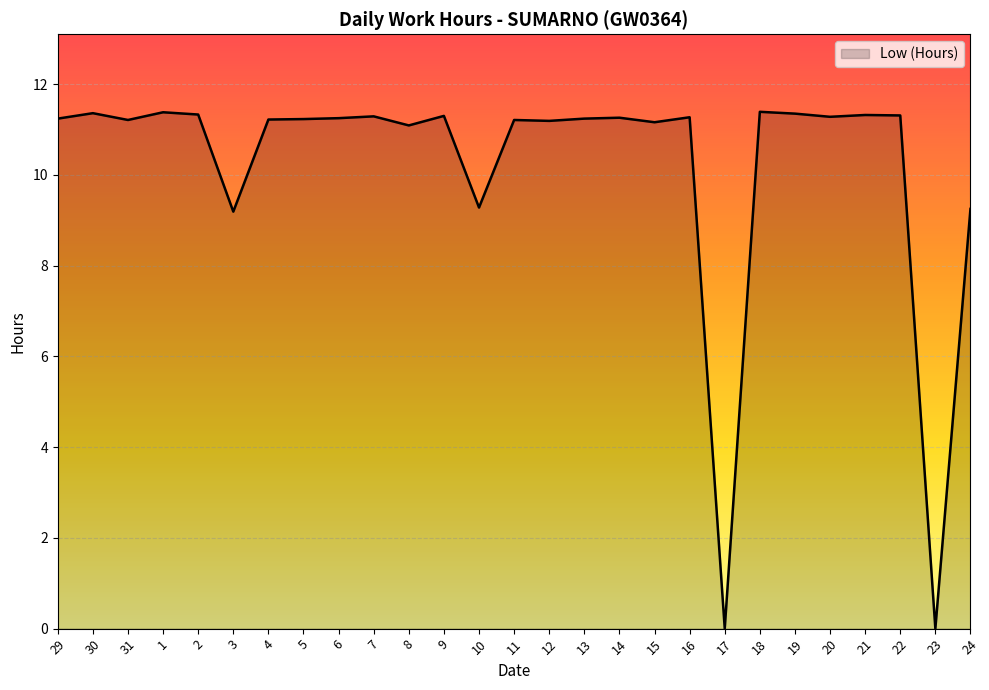

Is it true that the value at 20 is 11.3?

True